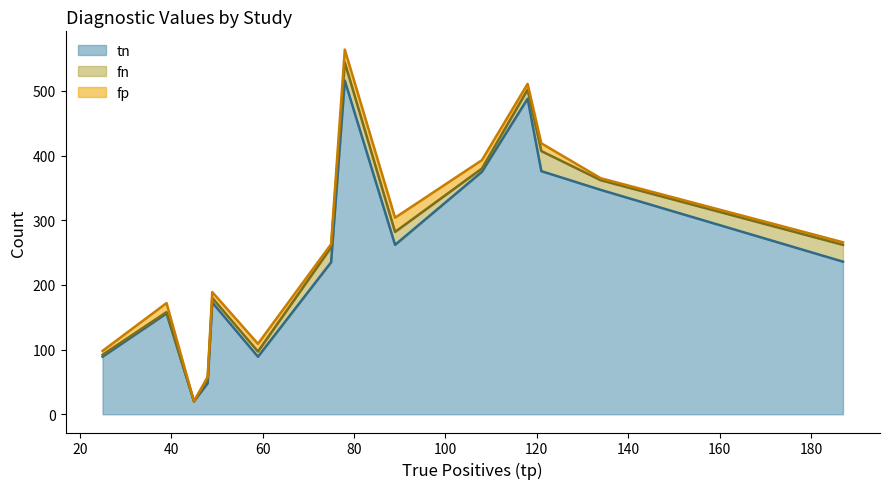

What is the minimum value for tn?

20